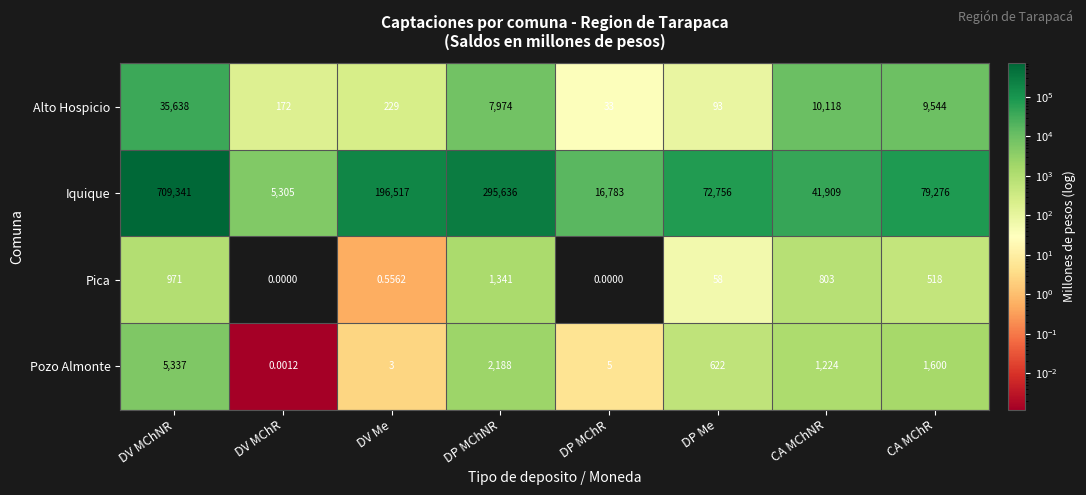

At which category does the chart reach its peak across all series?

DV MChNR